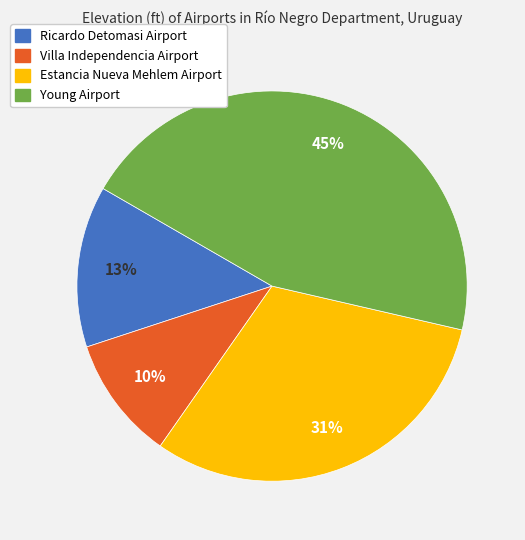

Do Villa Independencia Airport and Ricardo Detomasi Airport together represent more than half of the pie?

No